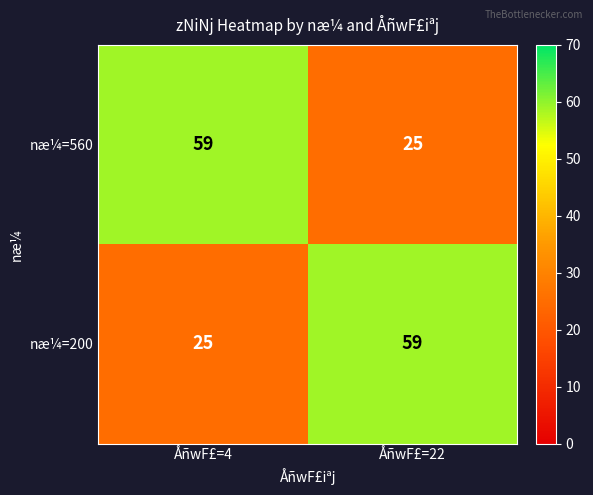

What is the difference between the næ¼=560 values at ÅñwF£=22 and ÅñwF£=4?

34